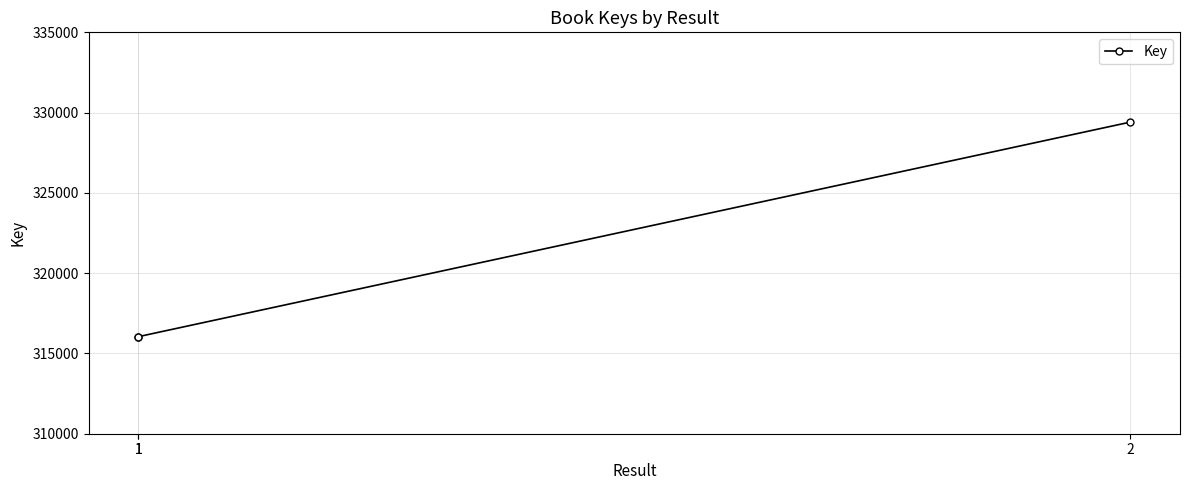

What is the sum of the values at 1 and 1?

632088